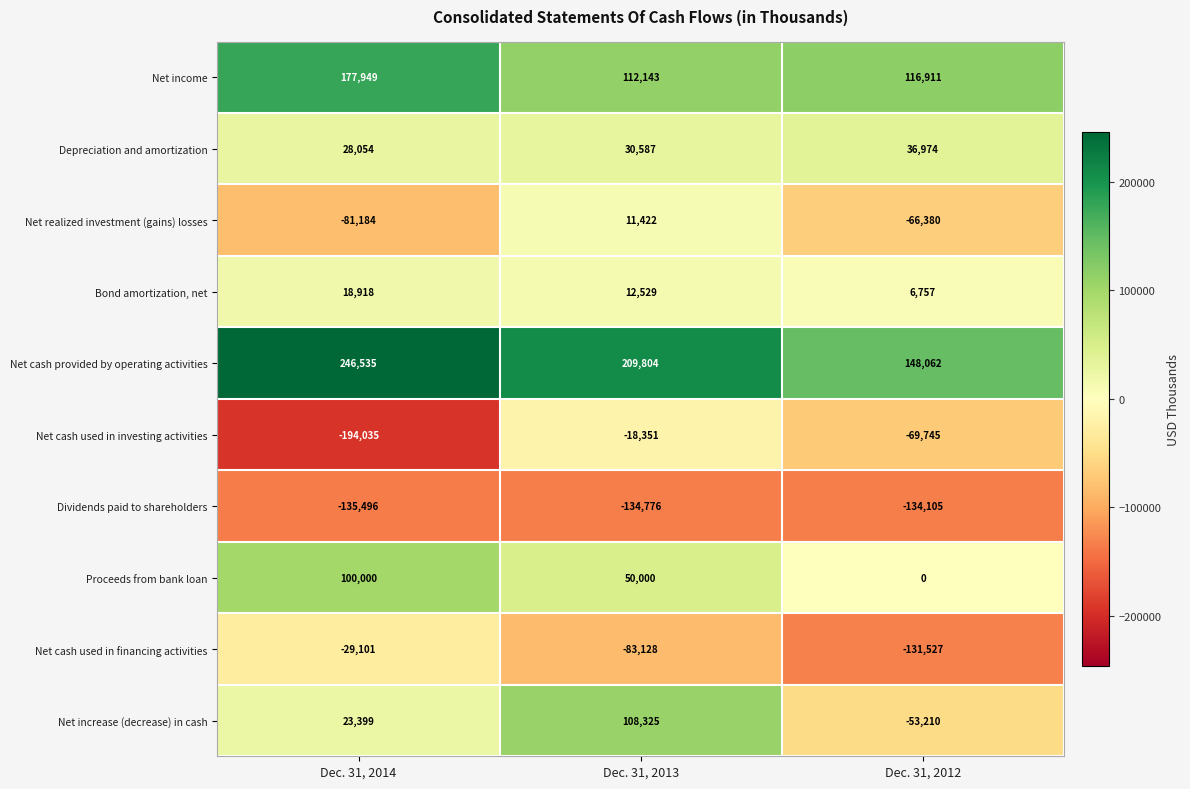

Rank the series by their maximum value, from highest to lowest.

Net cash provided by operating activities, Net income, Net increase (decrease) in cash, Proceeds from bank loan, Depreciation and amortization, Bond amortization, net, Net realized investment (gains) losses, Net cash used in investing activities, Net cash used in financing activities, Dividends paid to shareholders